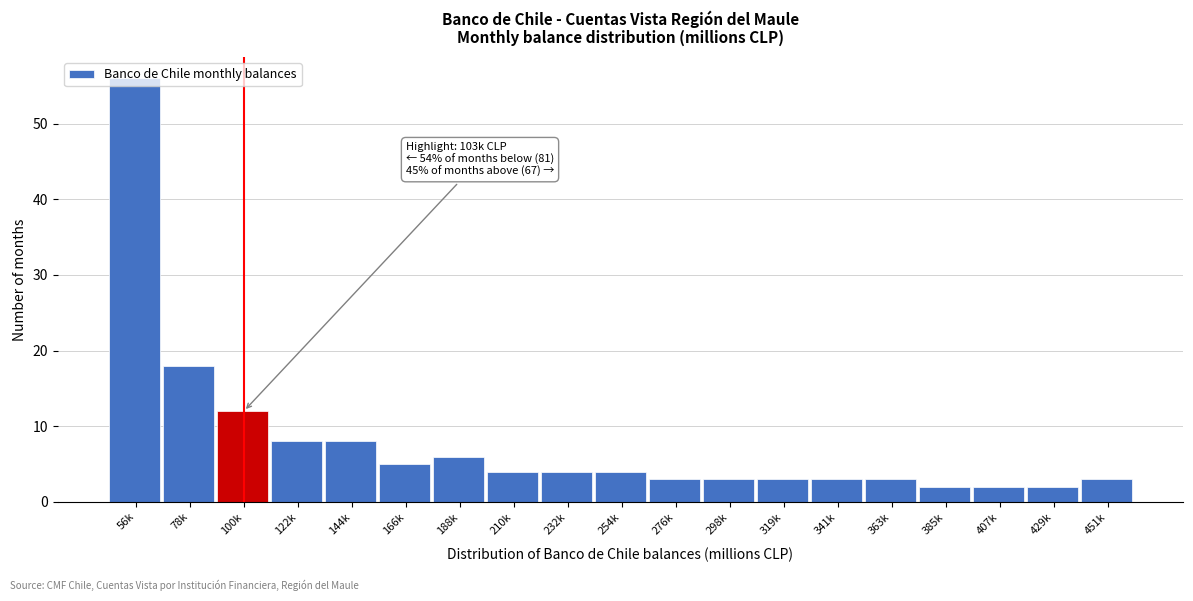

What position from the right is 385k?

4